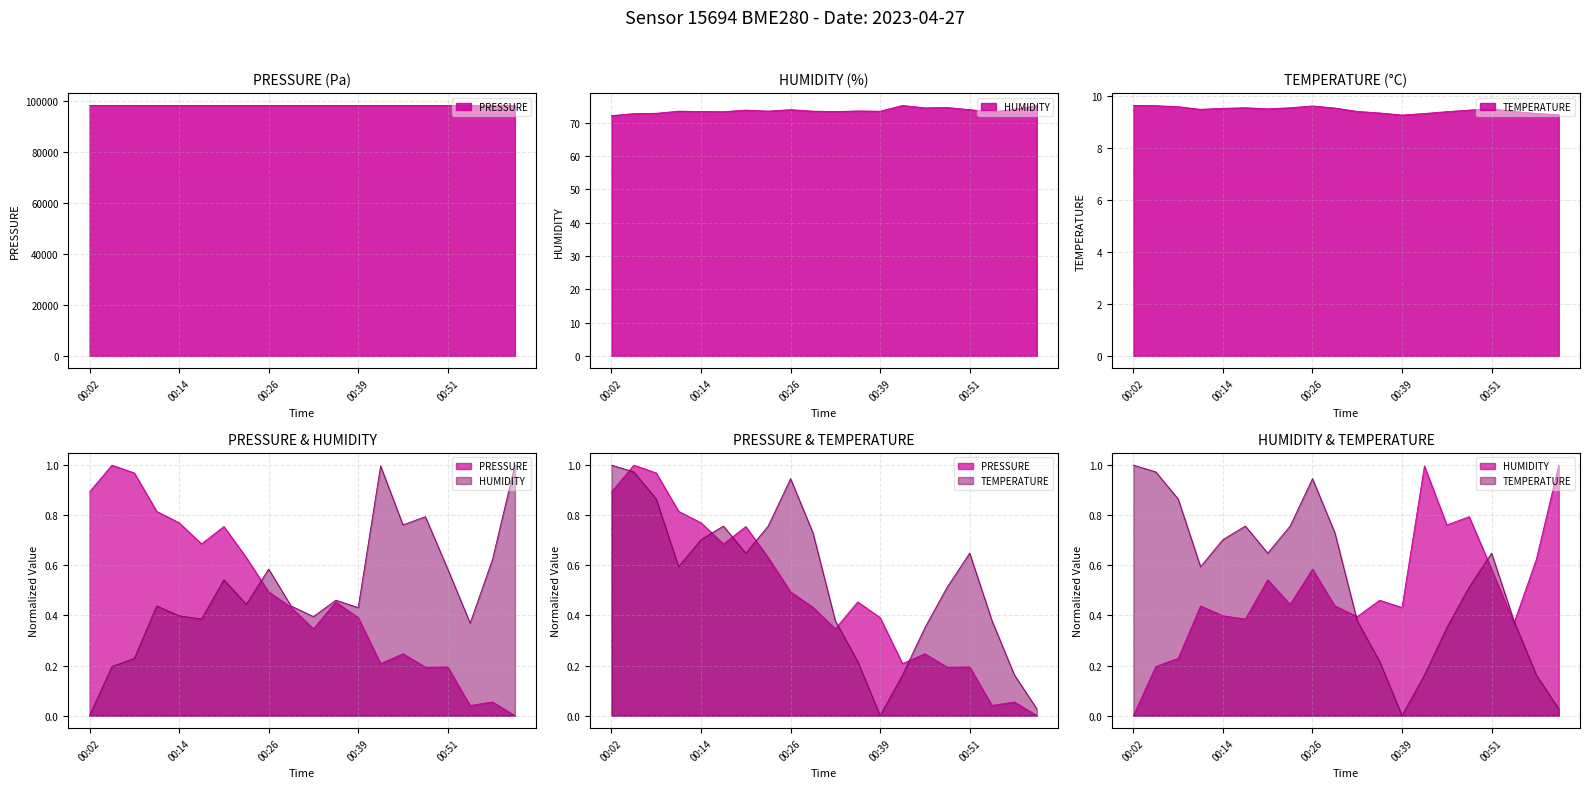

What is the difference between the humidity values at 00:42 and 00:08?

2.3